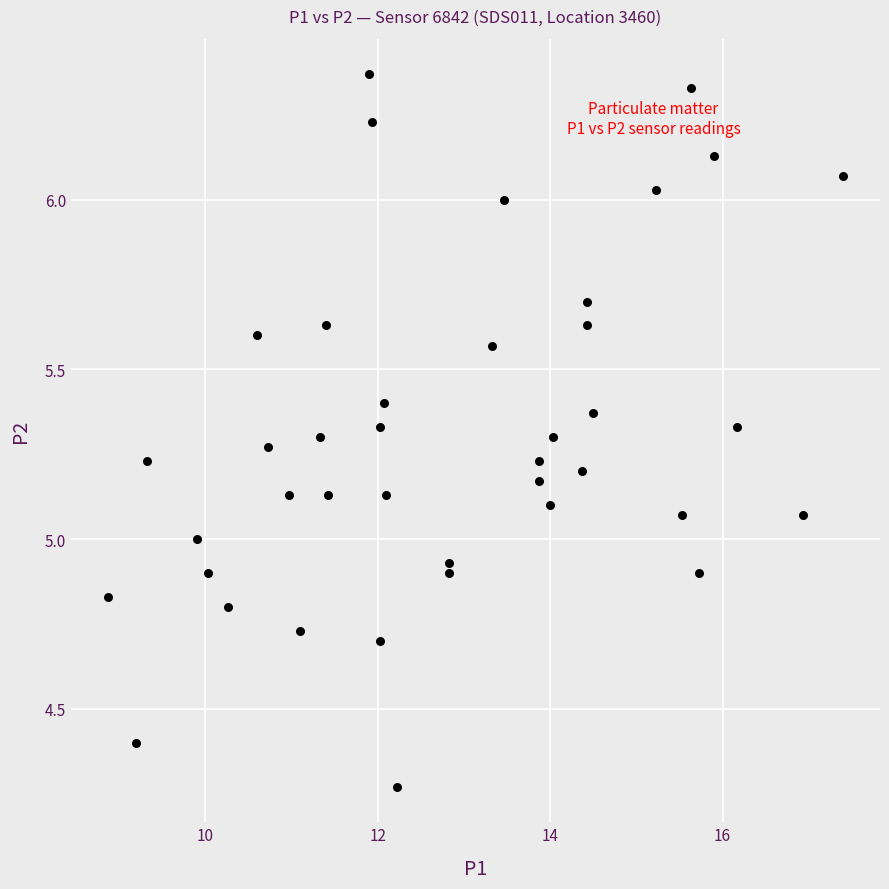

What is the range of Y values (max minus min)?

2.1